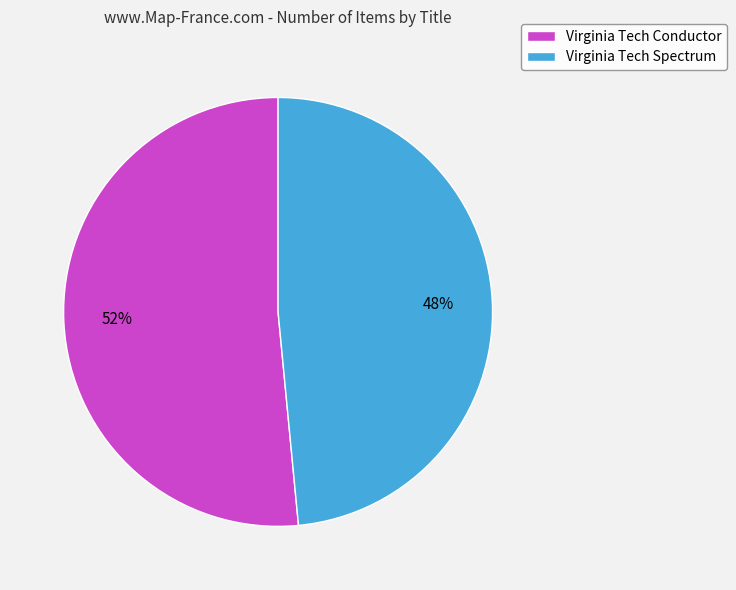

What percentage is the Virginia Tech Conductor slice, to the nearest percent?

52%